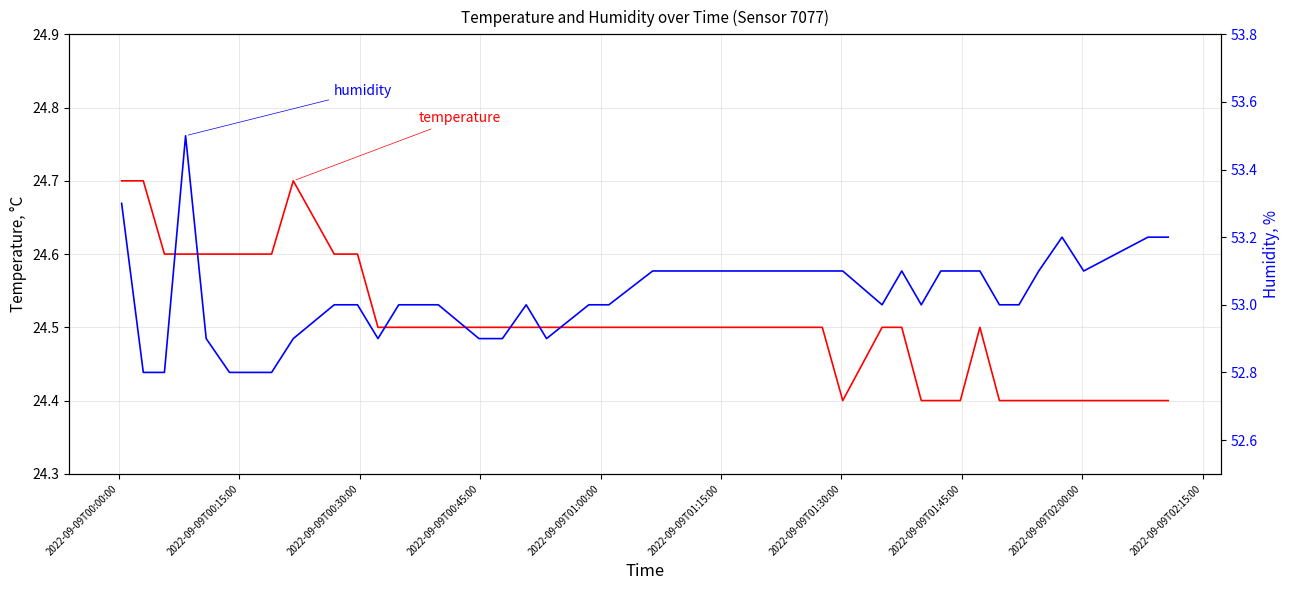

What is the difference between the maximum and minimum values in the temperature series?

0.3